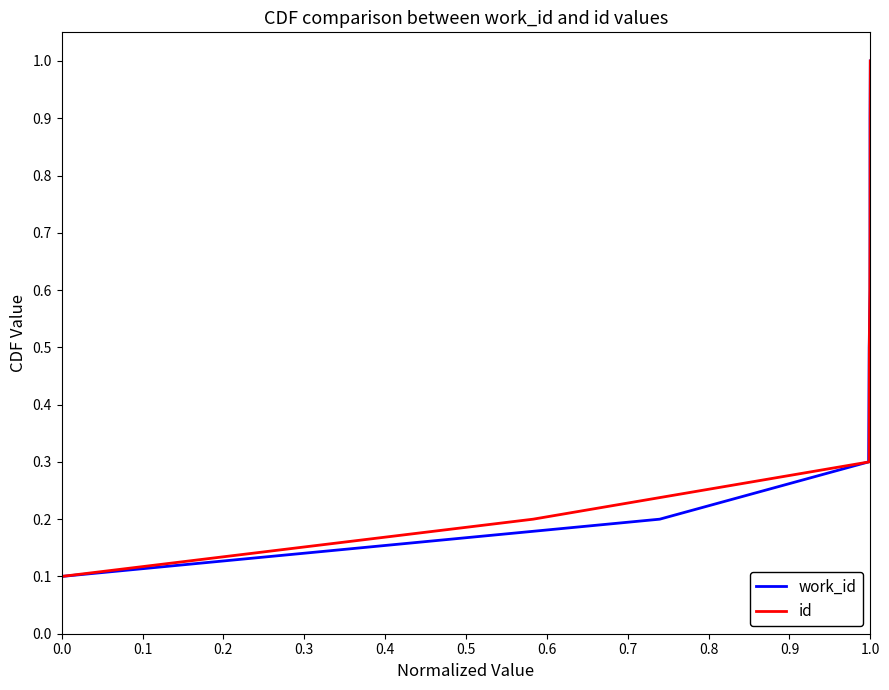

True or false: id has a value of 1.6 at 1.0.

False